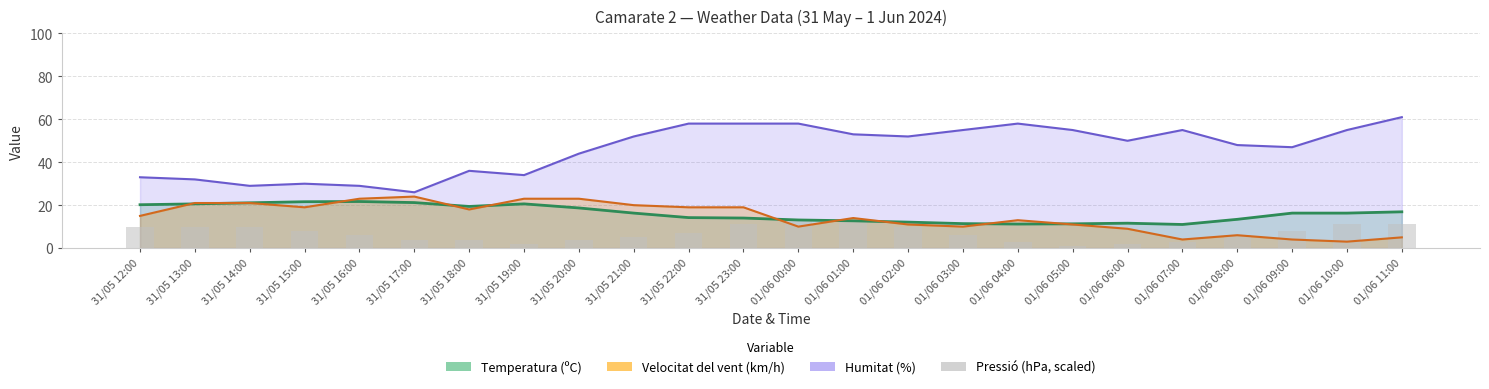

The chart shows a value of 11.0 at 01/06 11:00. True or false?

True